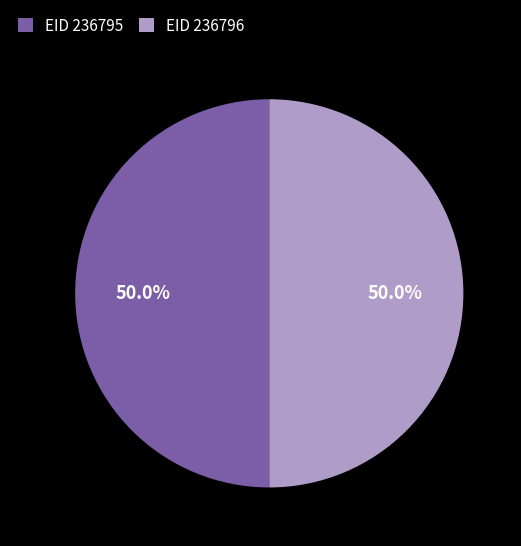

To the nearest percent, what is the average slice percentage?

50%